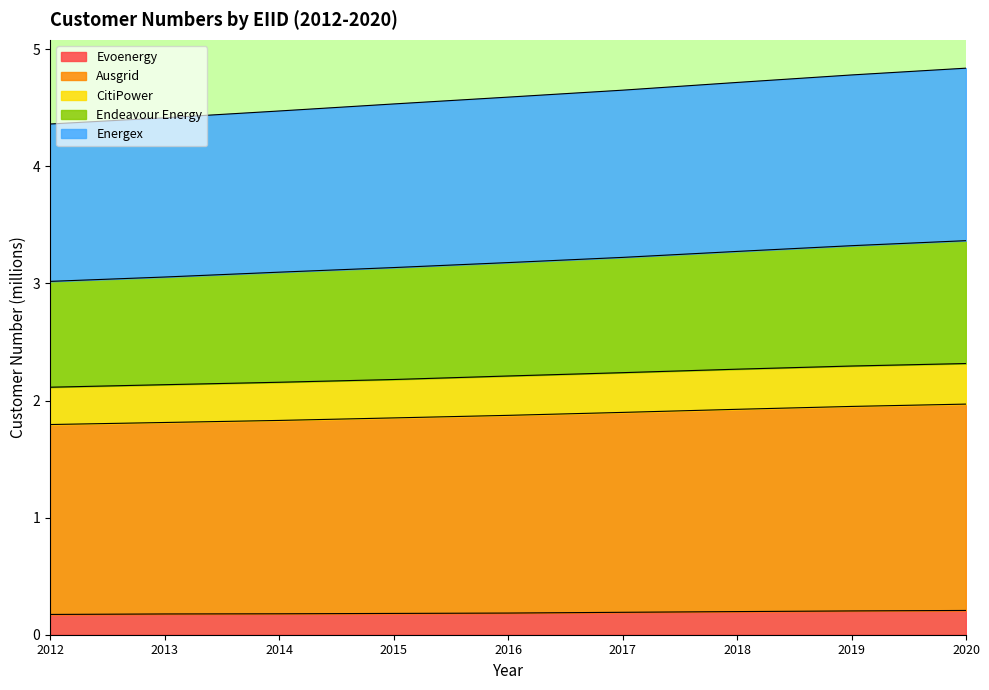

How many series are shown in this chart?

5